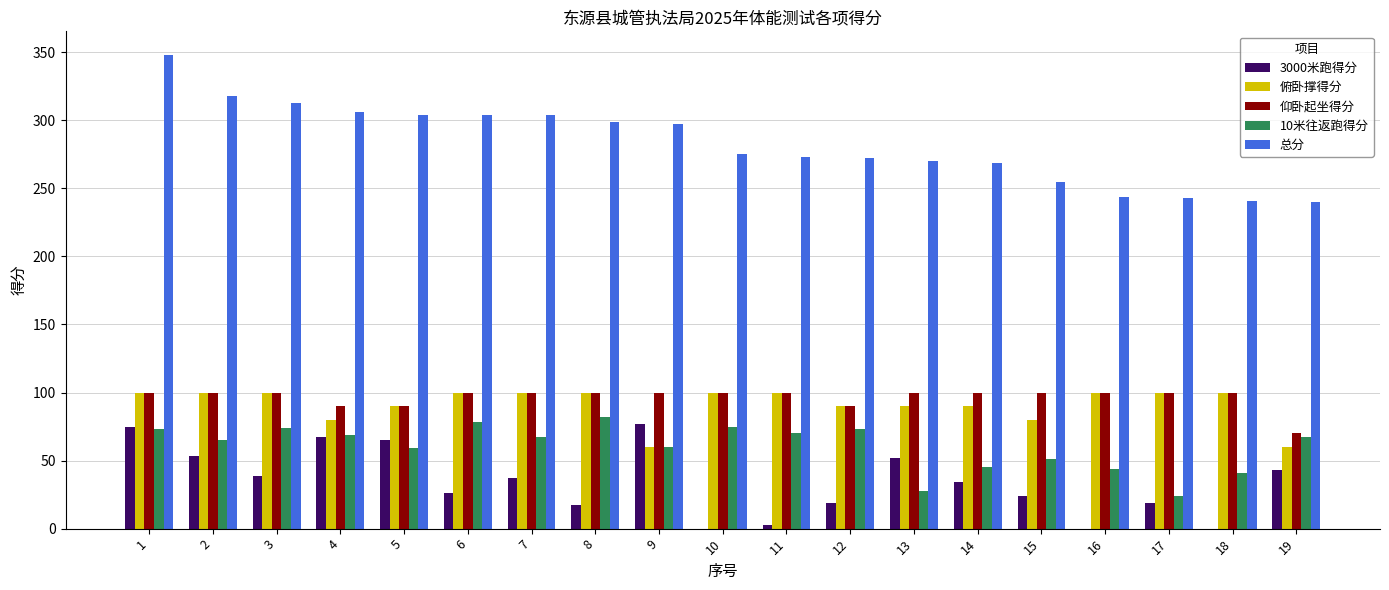

Which series has the largest total across all categories?

总分